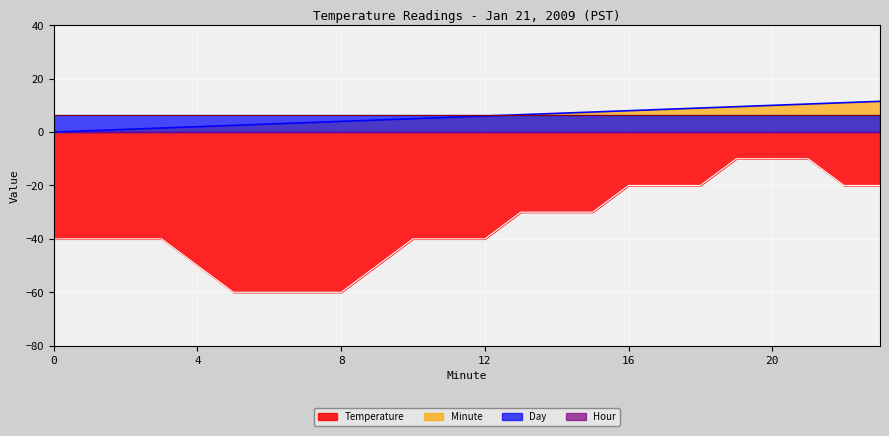

True or false: Temperature and Minute intersect in this chart.

False